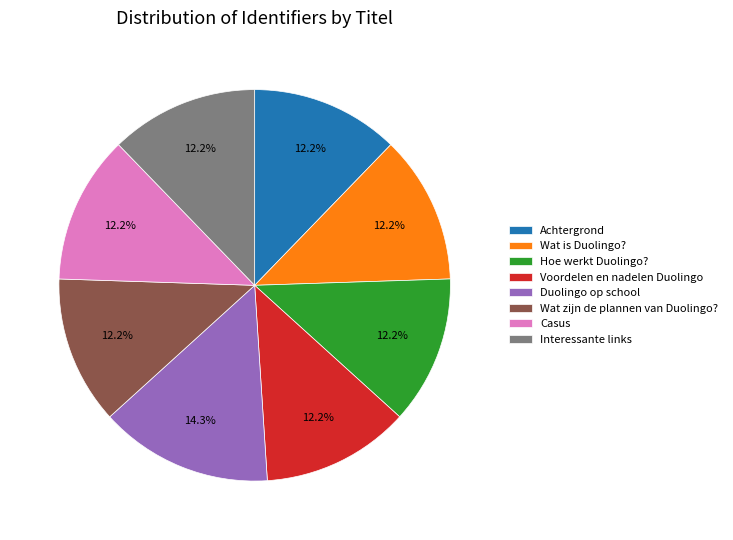

Is there any slice that represents more than half of the pie?

No